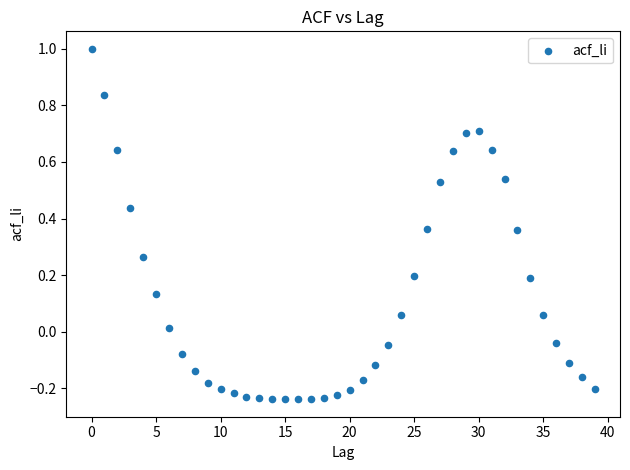

What is the range of Y values (max minus min)?

1.2